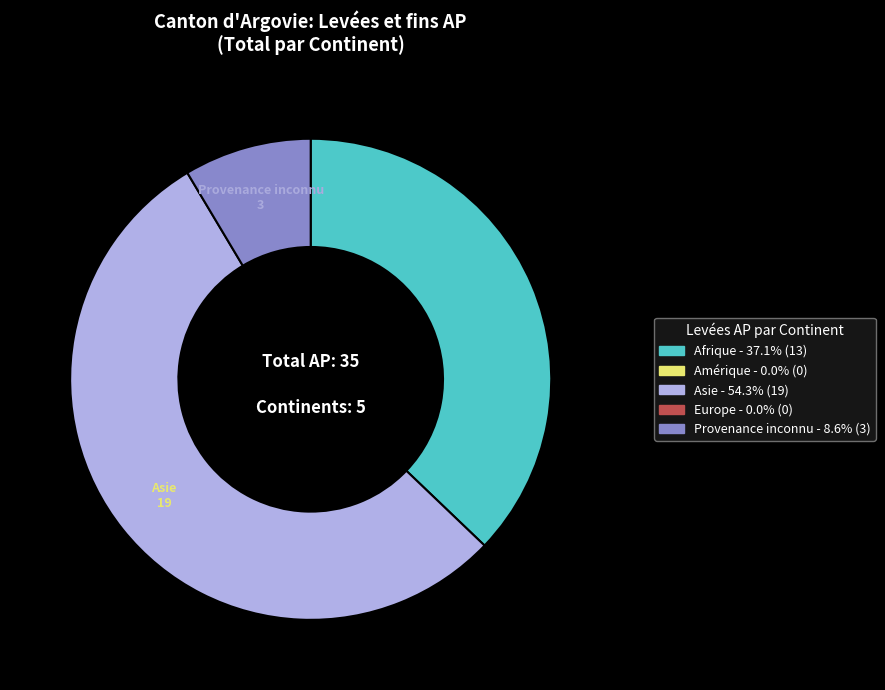

Is there a majority slice in this chart?

Yes